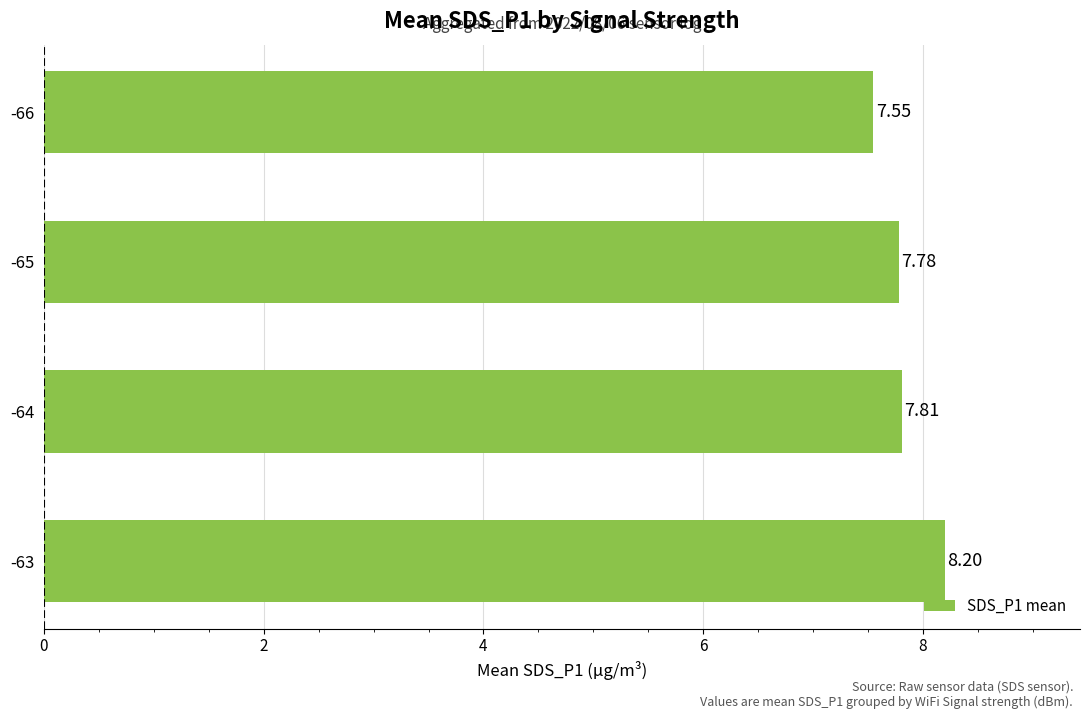

List the labels in order of value, largest first.

-63, -64, -65, -66